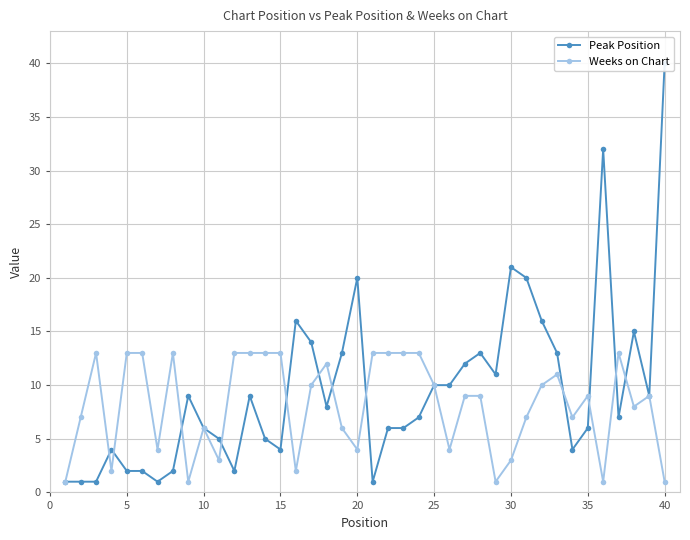

How many intersections are there between Peak Position and Weeks on Chart?

12